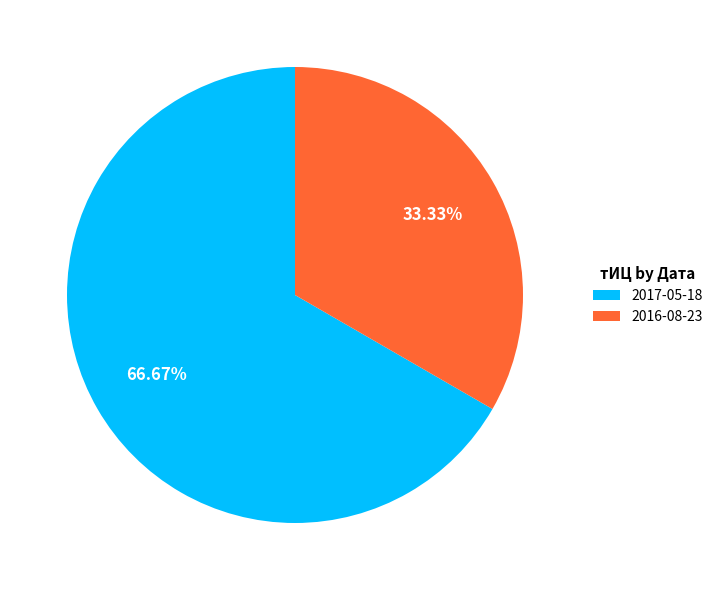

To the nearest percent, what is the difference between the largest and smallest slice percentages?

33%